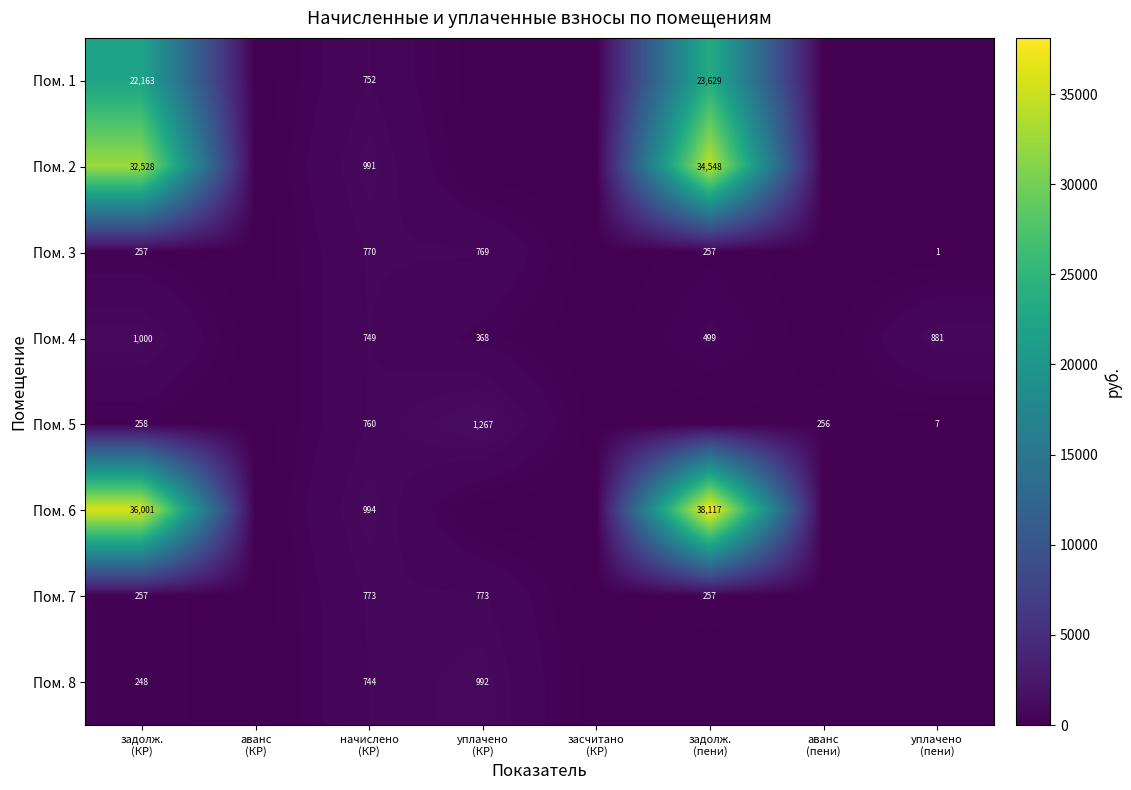

What is the difference between the Пом. 3 values at задолж. (КР) and начислено (КР)?

513.0